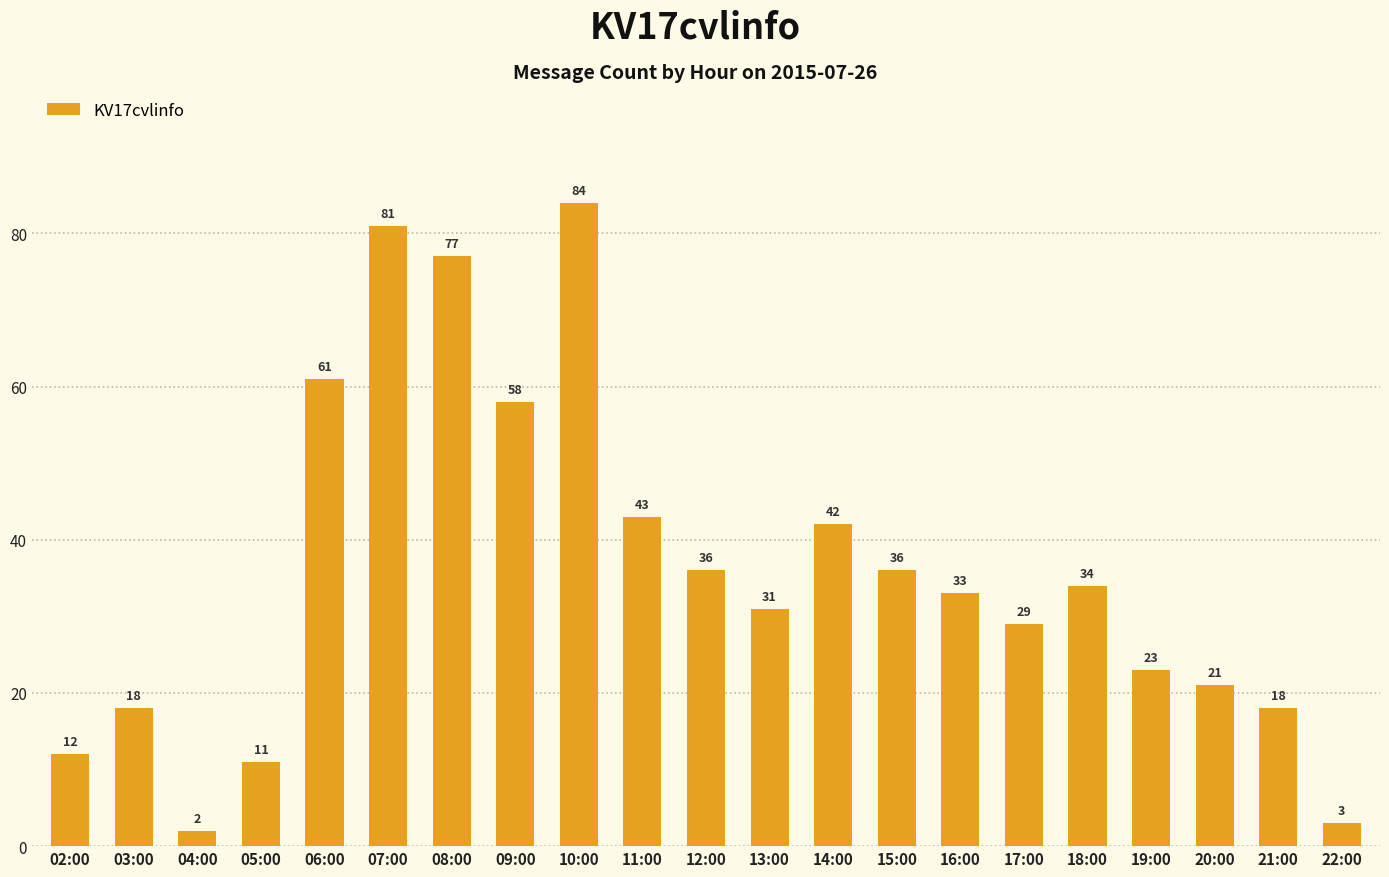

Reading left to right, what are all the values shown in this chart?

12	18	2	11	61	81	77	58	84	43	36	31	42	36	33	29	34	23	21	18	3